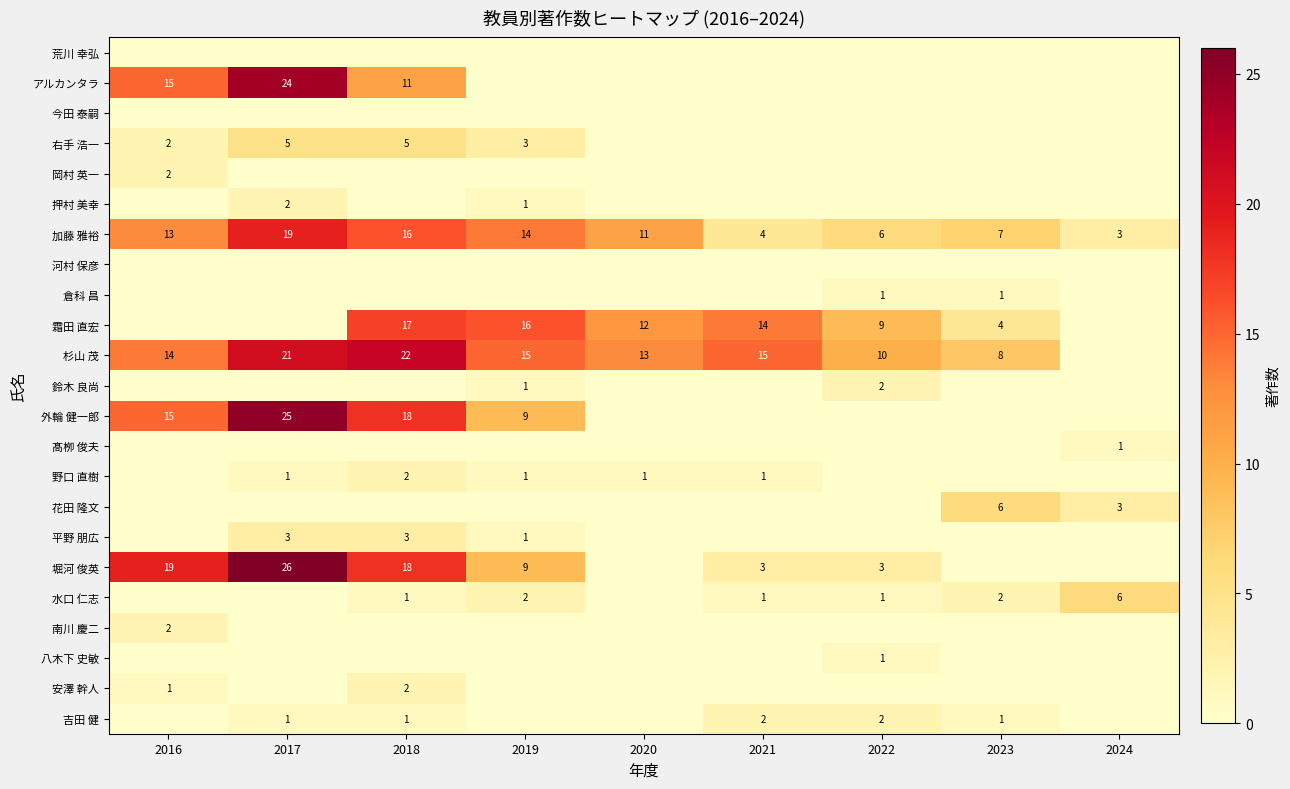

Is it true that 外輪 健一郎 equals 13 at 2020?

False